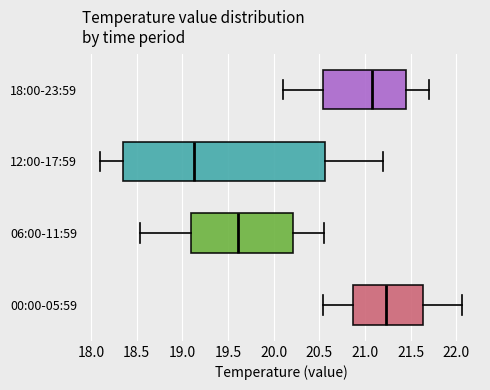

Where does the median line of the box for 00:00-05:59 sit on the x-axis? The values are not printed on the chart, so give them approximately, as read against the axis.

21.25